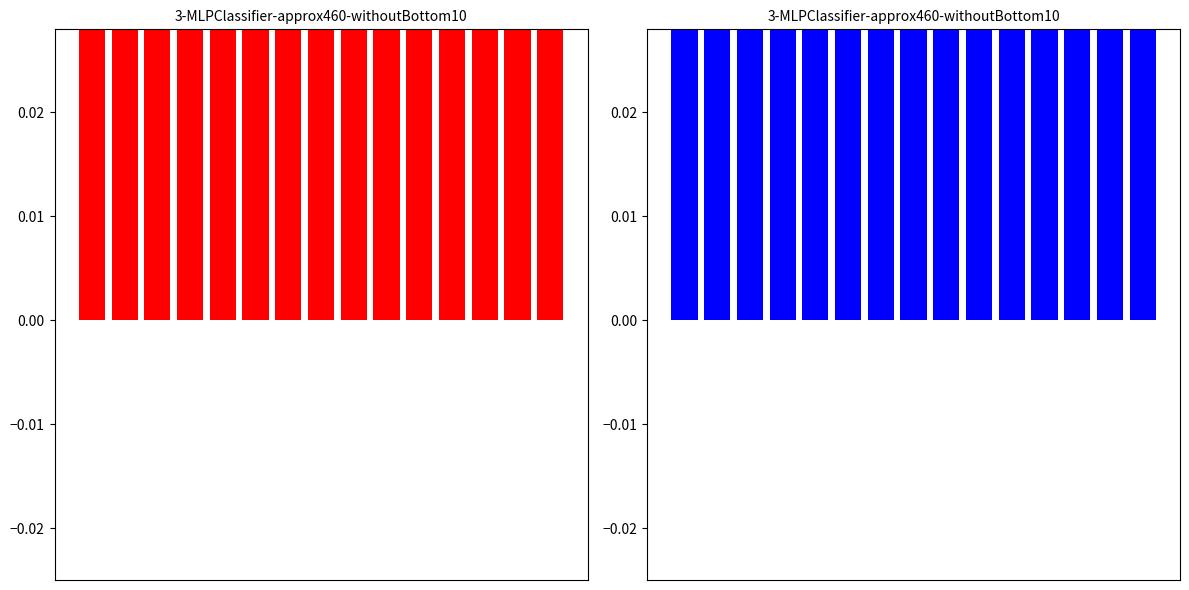

List the labels in order of value, smallest first.

4, 5, 6, 7, 8, 9, 10, 11, 12, 13, 14, 1, 2, 3, 0